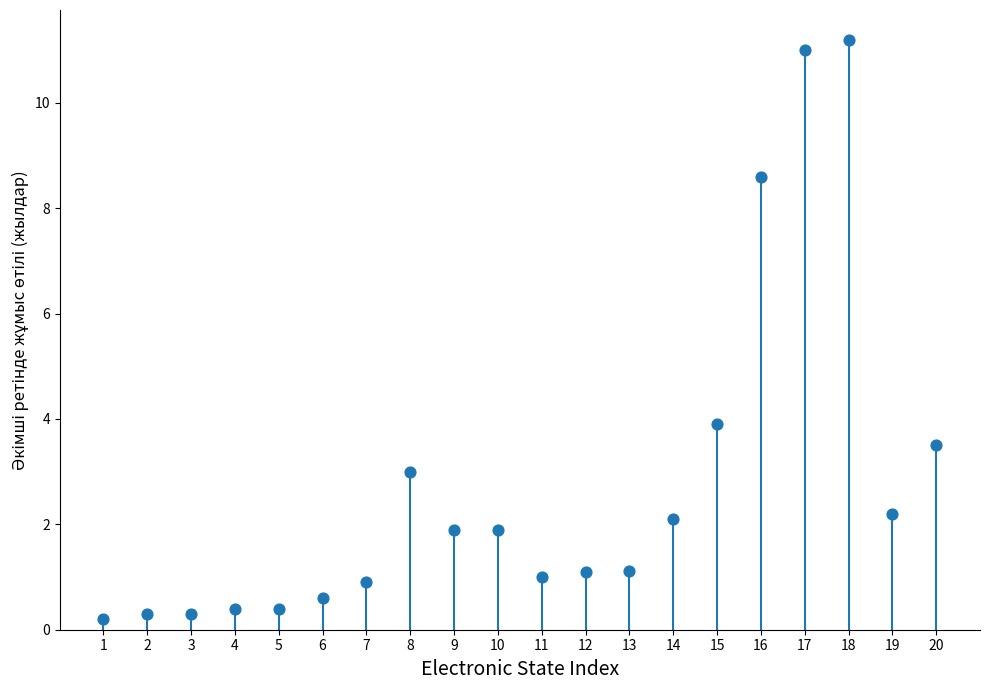

Between 19 and 4, which is larger?

19